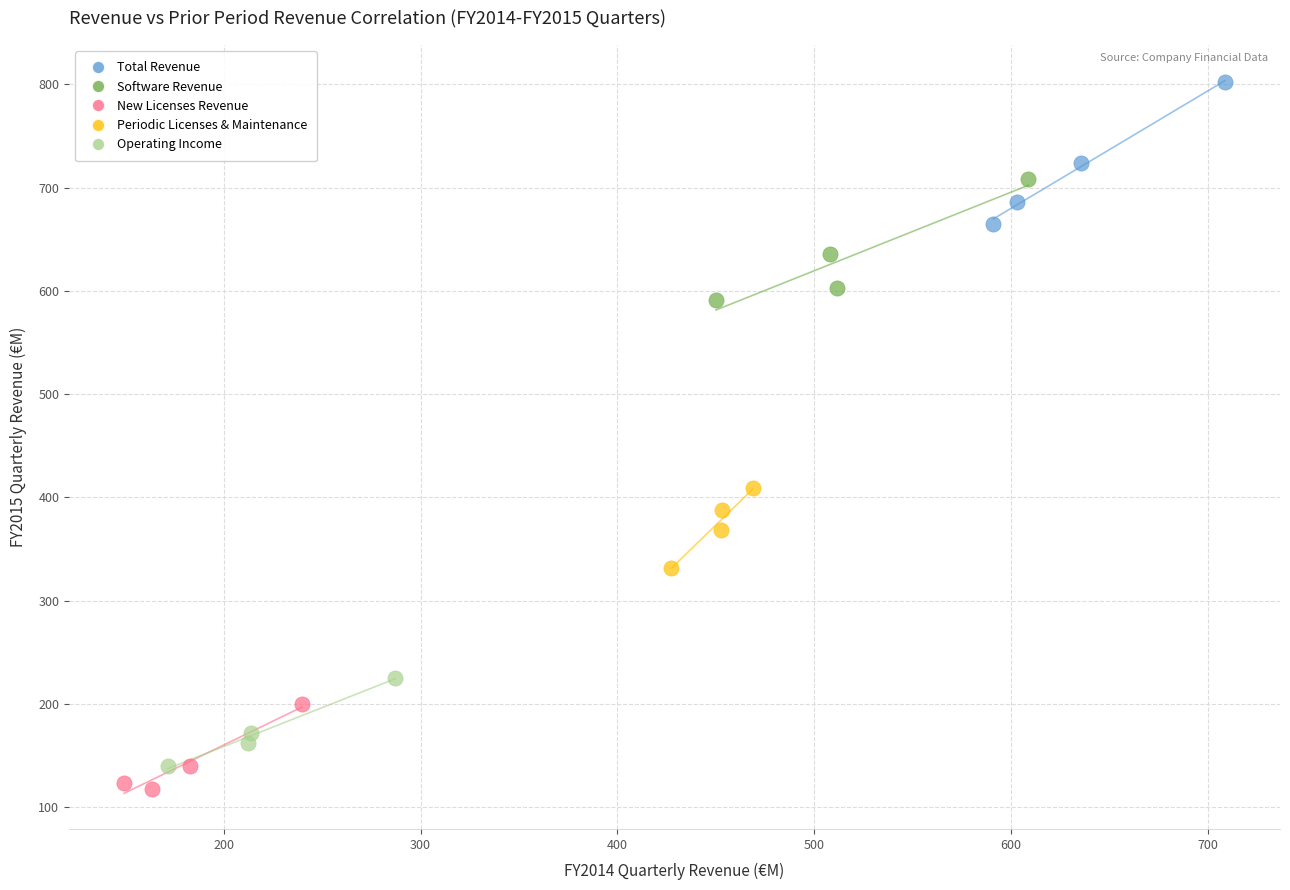

Which series has the widest spread of Y values?

Total Revenue